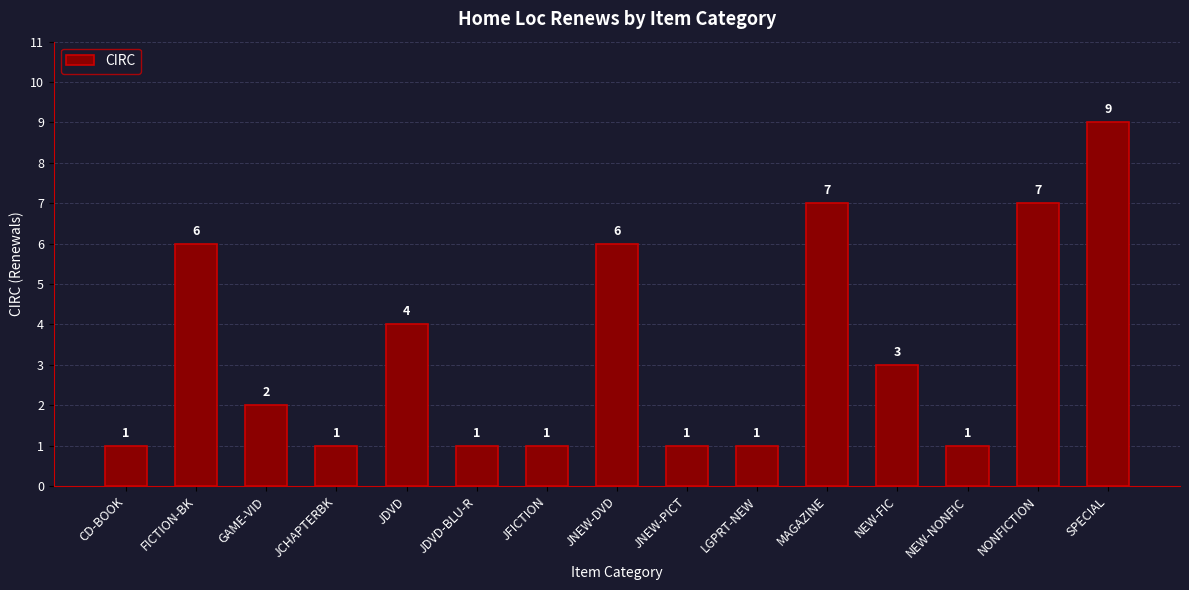

What position from the right is JCHAPTERBK?

12